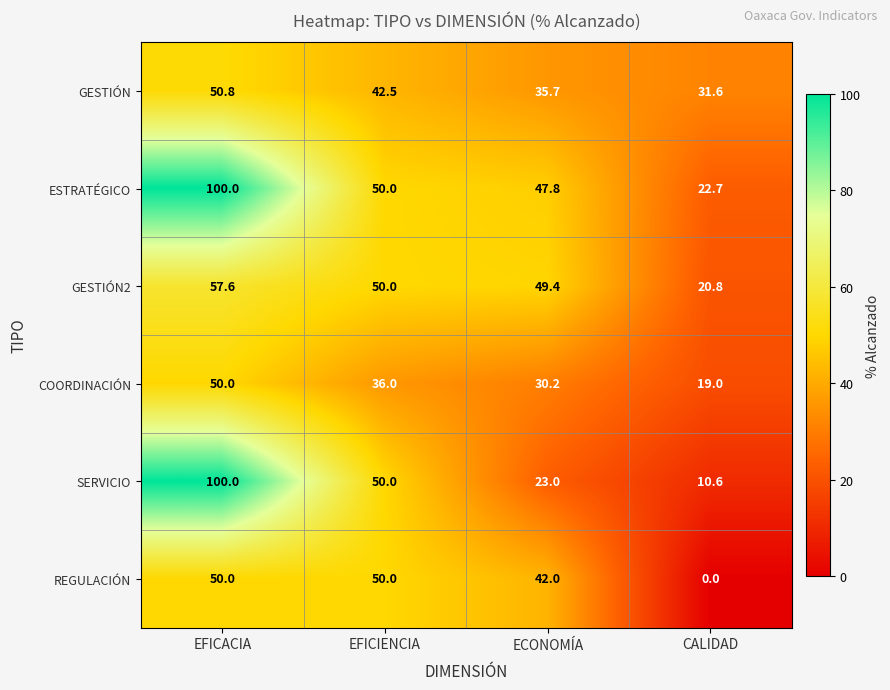

At which label does COORDINACIÓN reach its peak?

EFICACIA